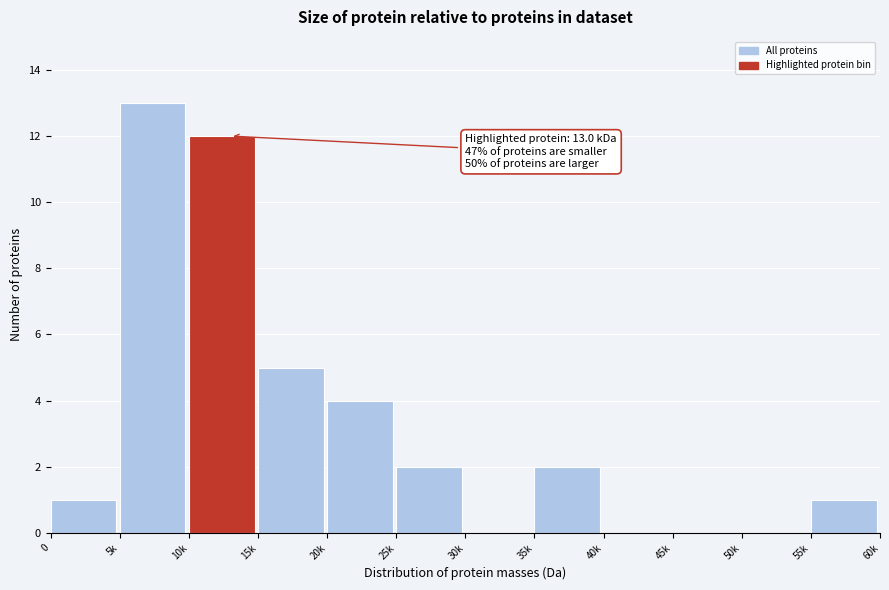

Reading left to right, what are all the values shown in this chart?

0=1	5k=13	10k=12	15k=5	20k=4	25k=2	30k=0	35k=2	40k=0	45k=0	50k=0	55k=1